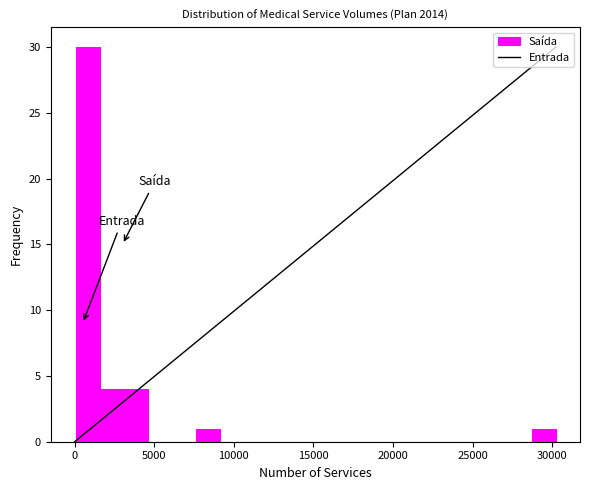

Around what value on the x-axis is the tallest bar? Give the approximate position of its centre, as read against the axis.

1000